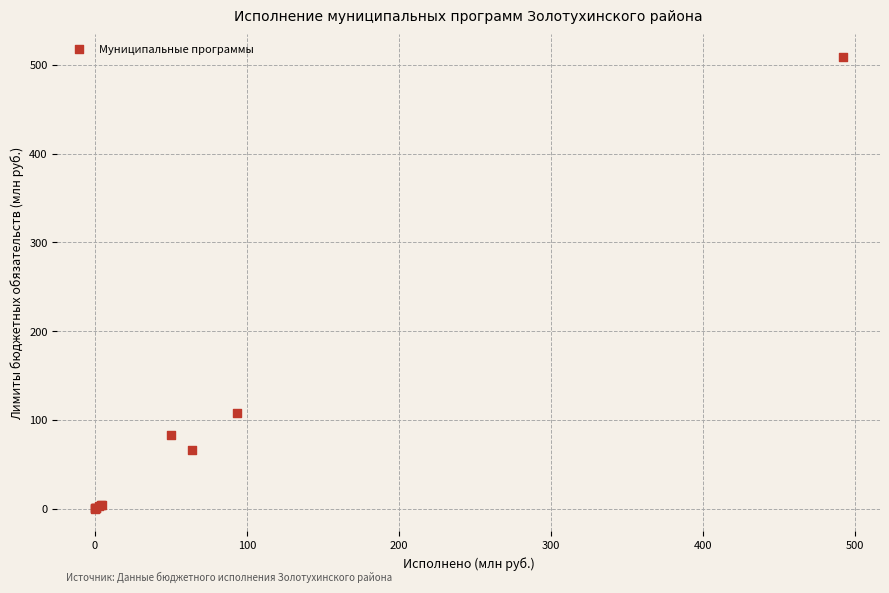

What Y value in the scatter plot is closest to 254?

107.7